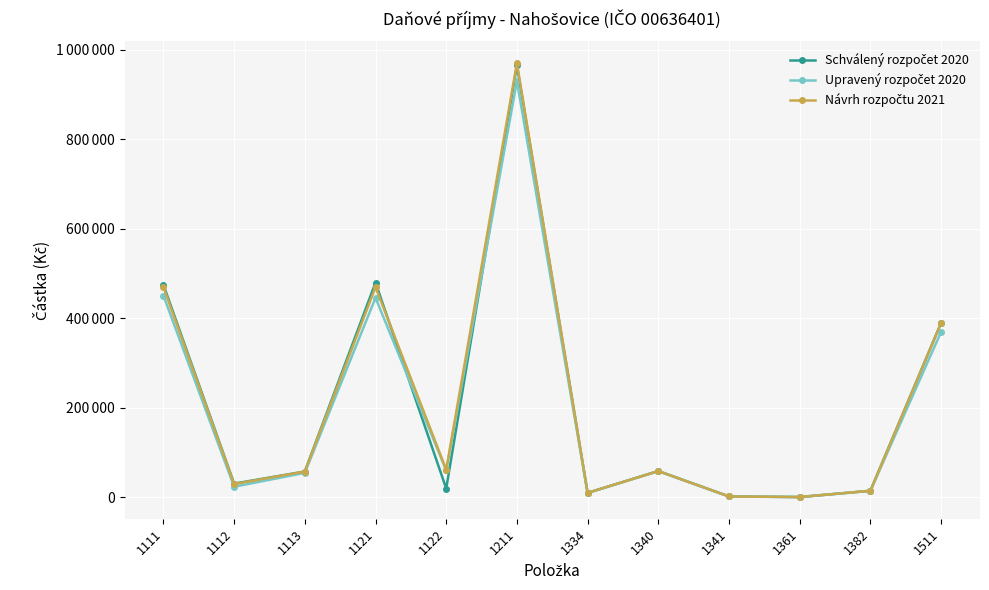

What is the difference between the second highest and minimum values in the Upravený rozpočet 2020 series?

450000